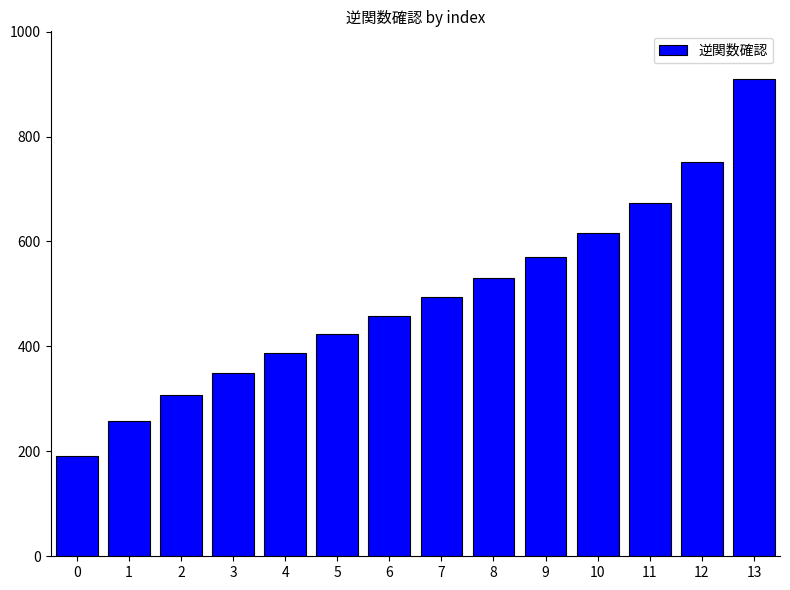

What is the sum of the values at 4 and 8?

918.7